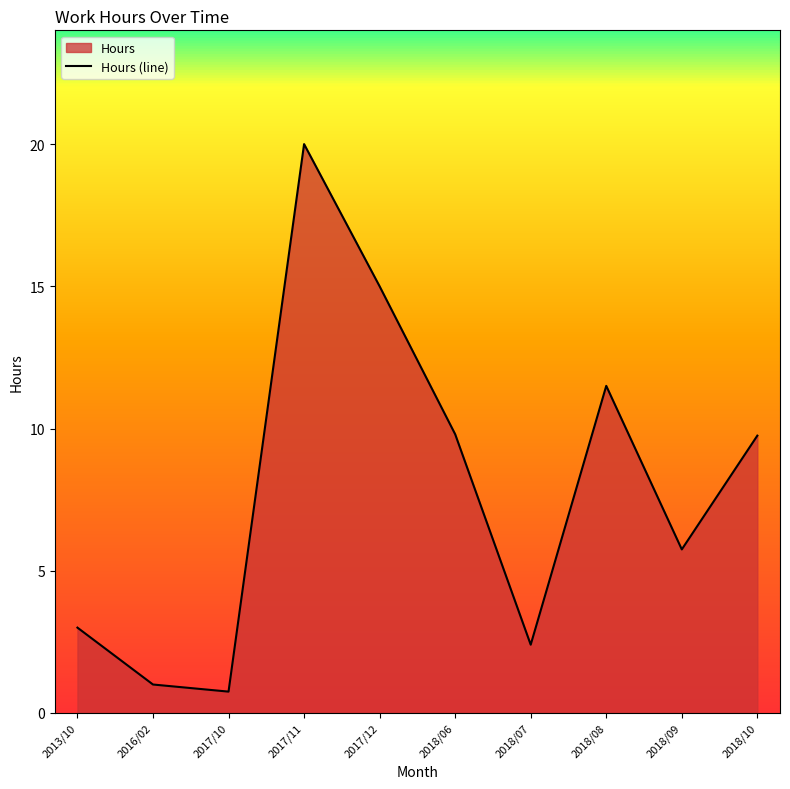

How many lines are shown in the chart?

1